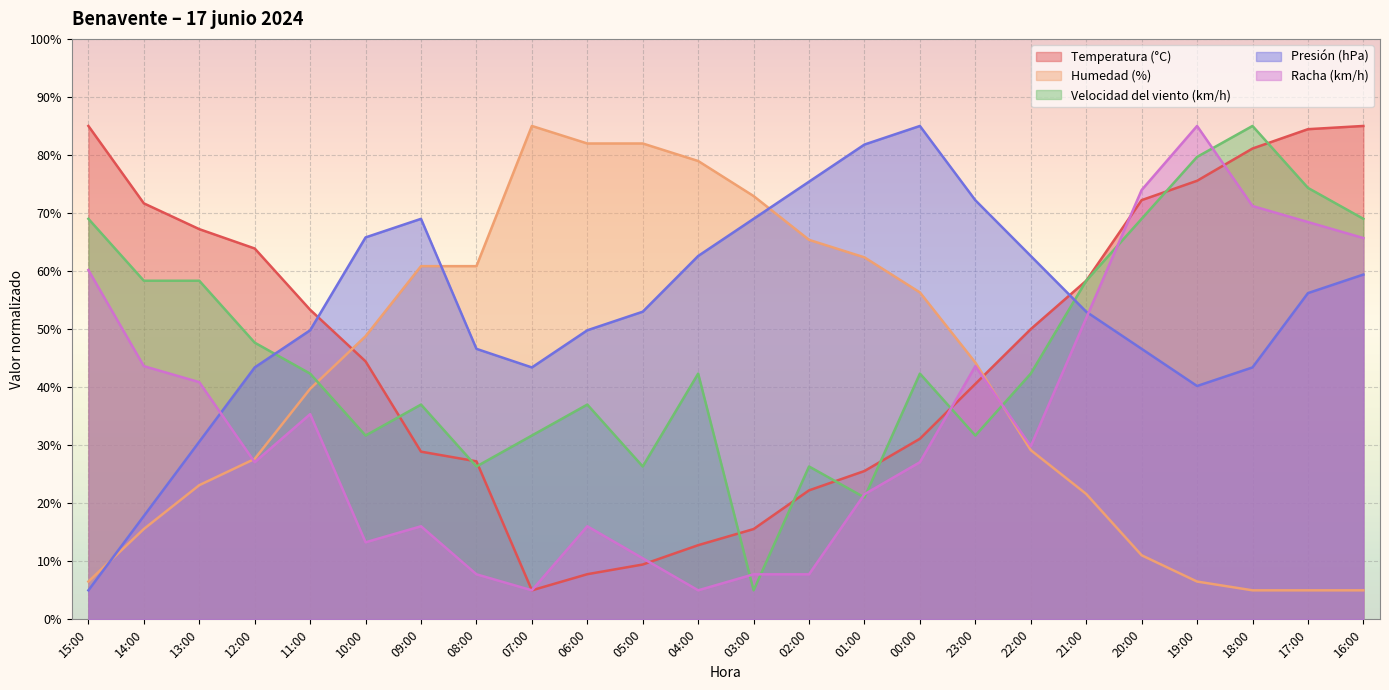

At which category does Humedad (%) reach its first local peak?

07:00